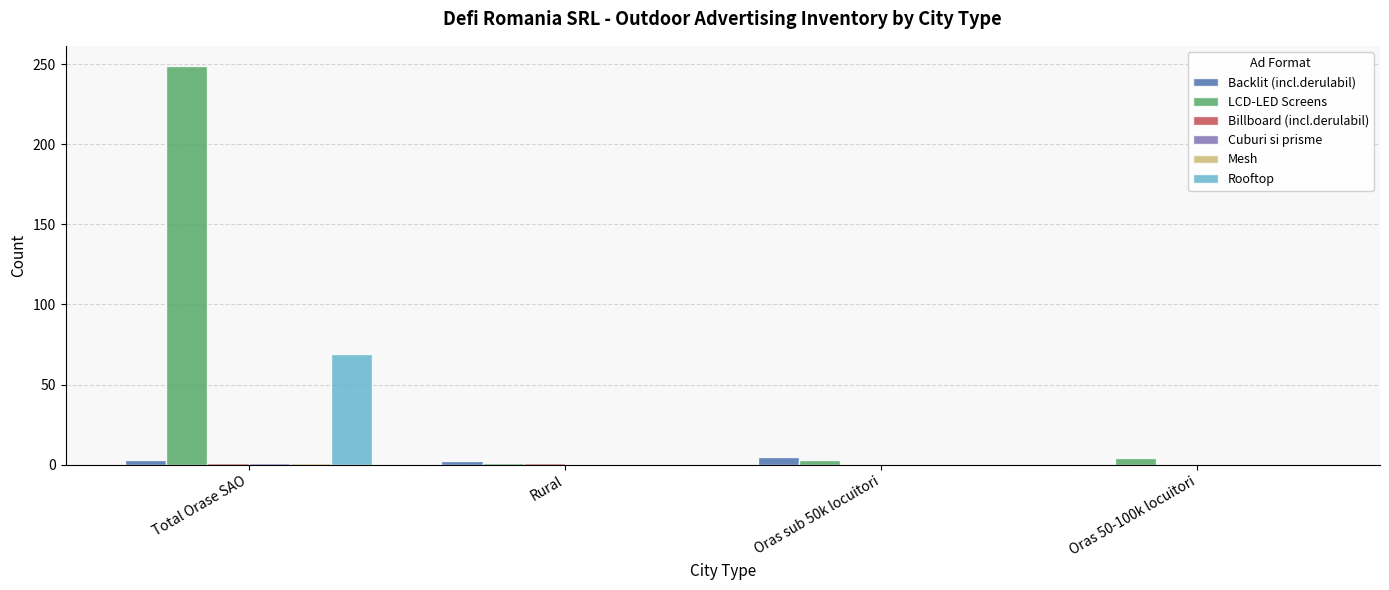

Which series has the largest range (max minus min)?

LCD-LED Screens